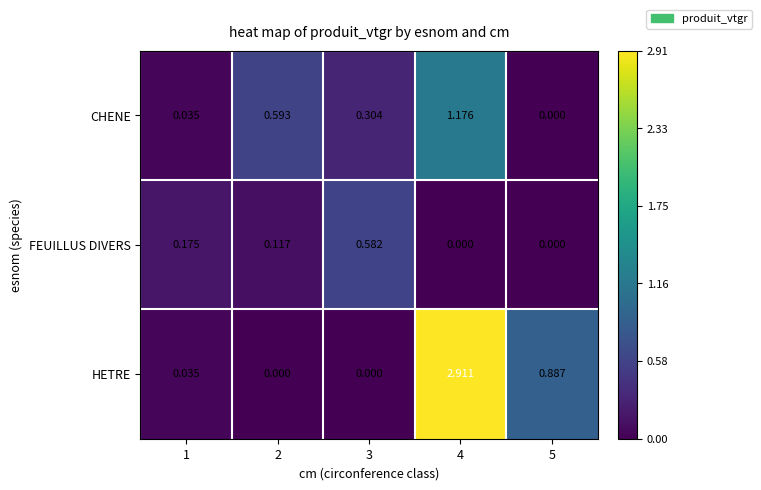

Which series has the widest spread of values?

HETRE